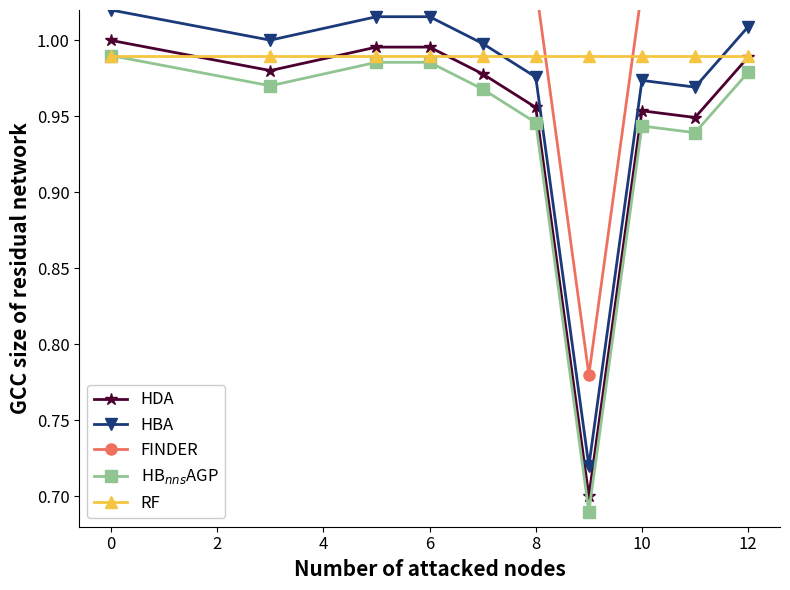

Is it true that HBA equals 0.5 at 0?

False